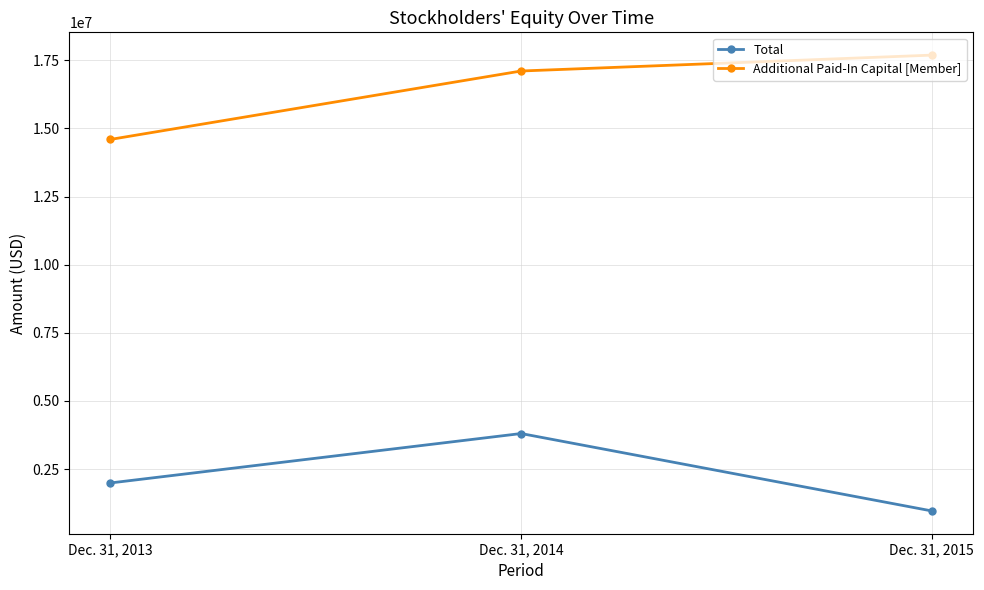

Rank the series by their maximum value, from lowest to highest.

Total, Additional Paid-In Capital [Member]